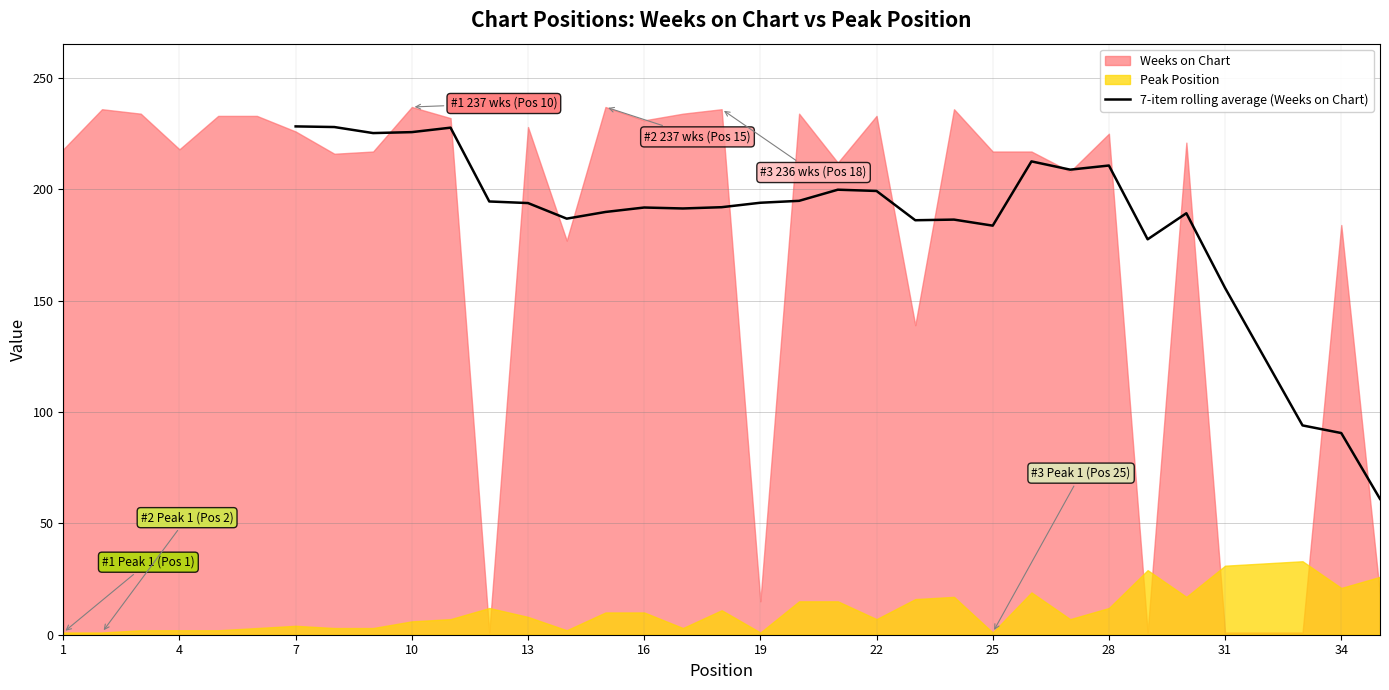

Is it true that 7-item rolling average (Weeks on Chart) equals 156.6 at 34?

False